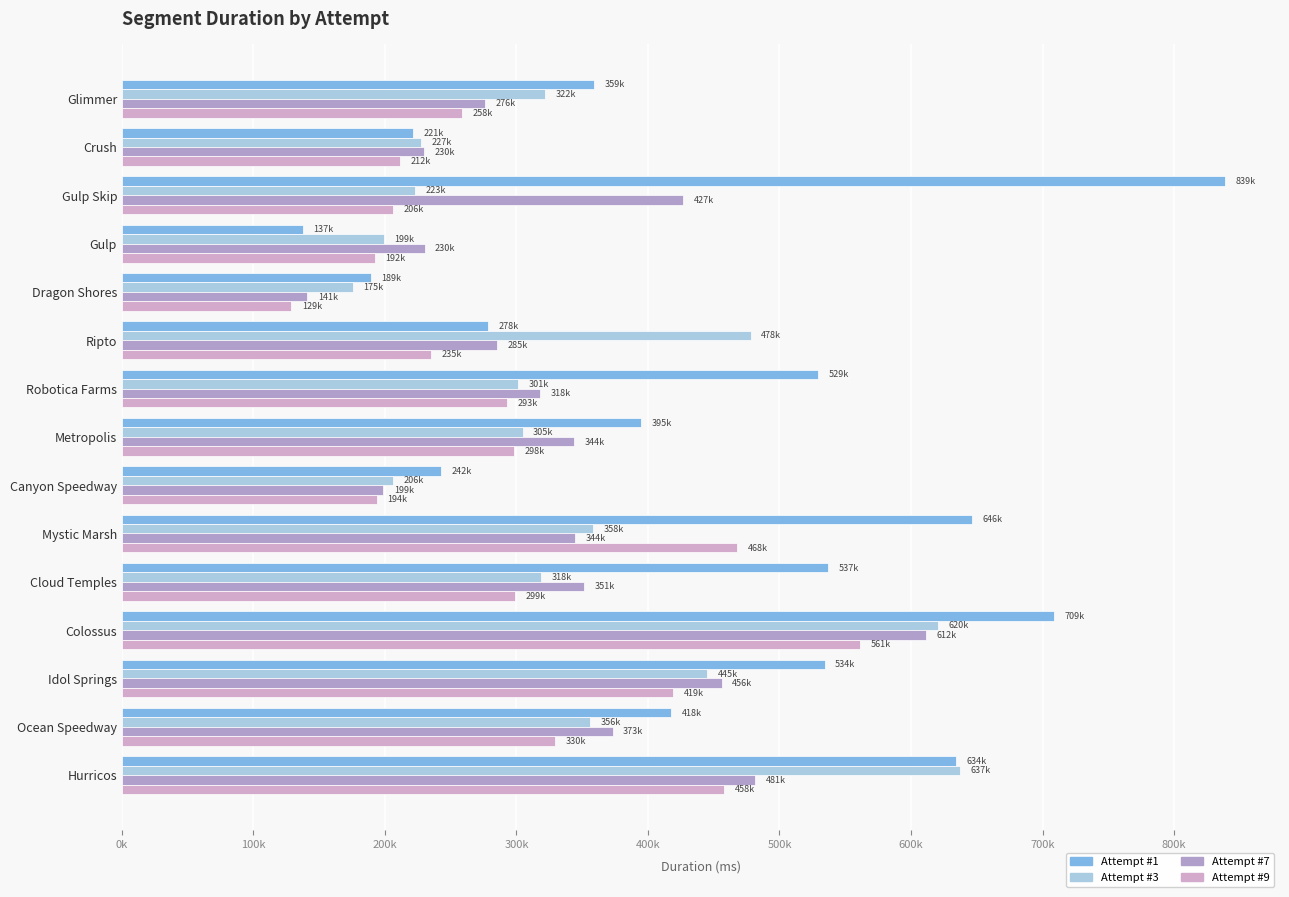

What are all the series names shown in the legend?

Attempt #1, Attempt #3, Attempt #7, Attempt #9